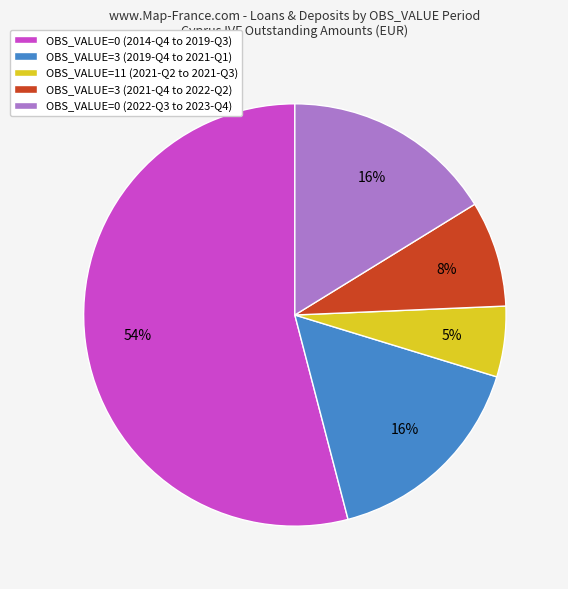

What percentage is the OBS_VALUE=3 (2021-Q4 to 2022-Q2) slice, to the nearest percent?

8%